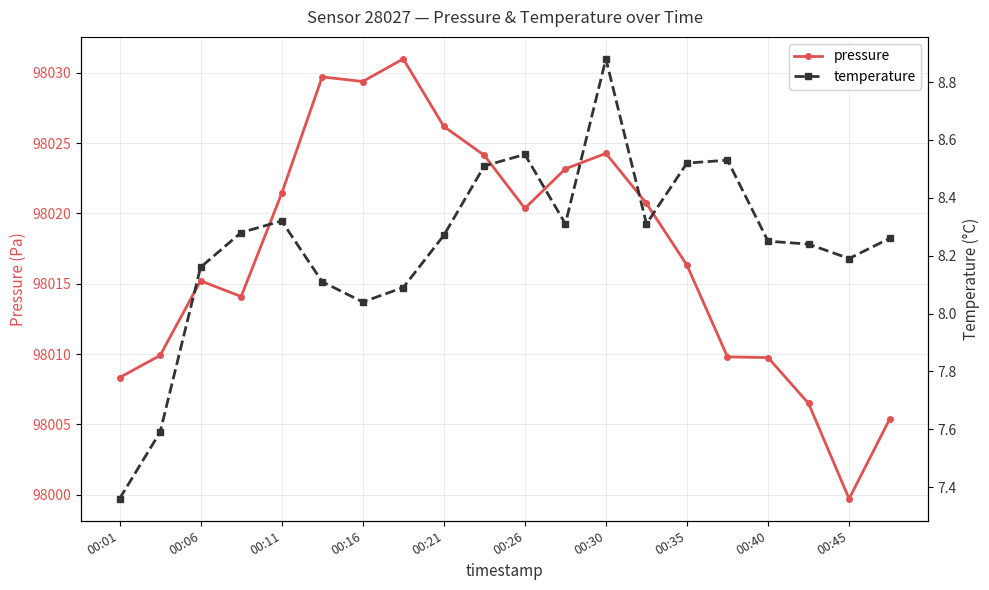

What is the difference between the pressure values at 00:16 and 00:30?

5.1